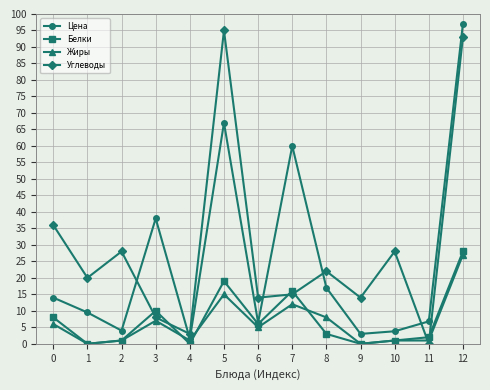

What is the difference between the maximum and minimum values in the Цена series?

95.5